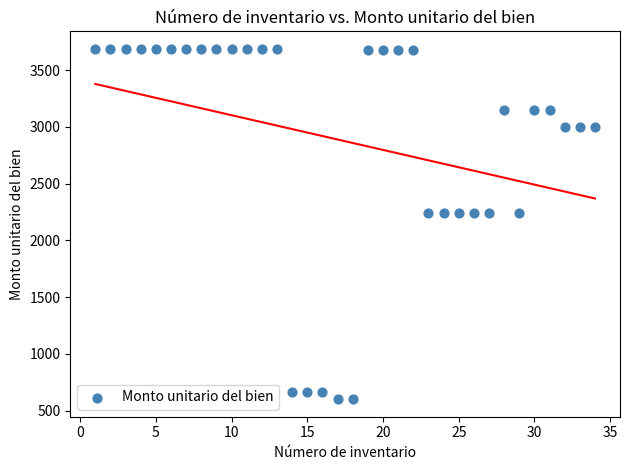

What is the range of Y values (max minus min)?

3088.8